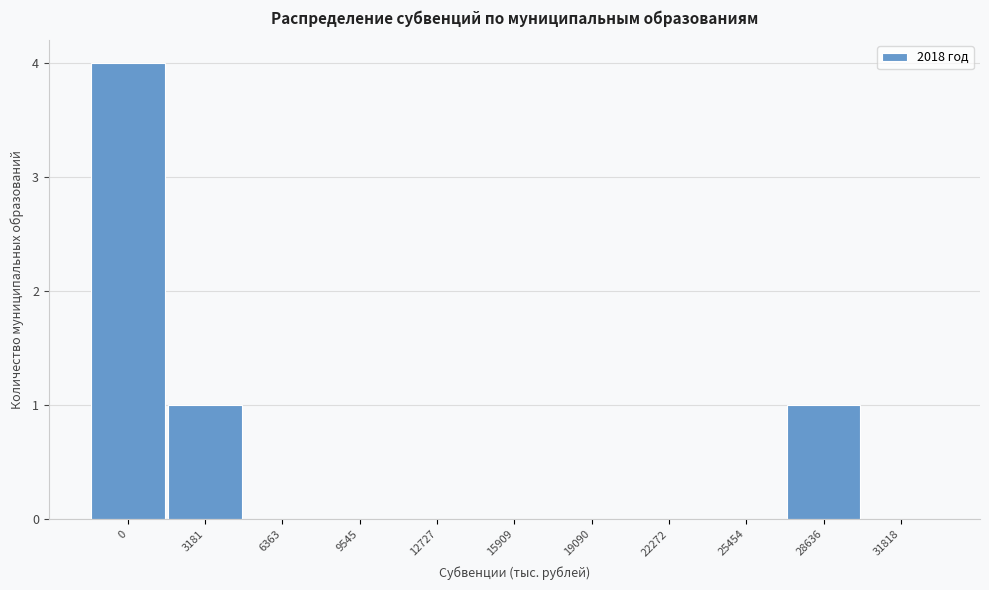

Reading left to right, what are all the values shown in this chart?

0=4	3181=1	6363=0	9545=0	12727=0	15909=0	19090=0	22272=0	25454=0	28636=1	31818=0